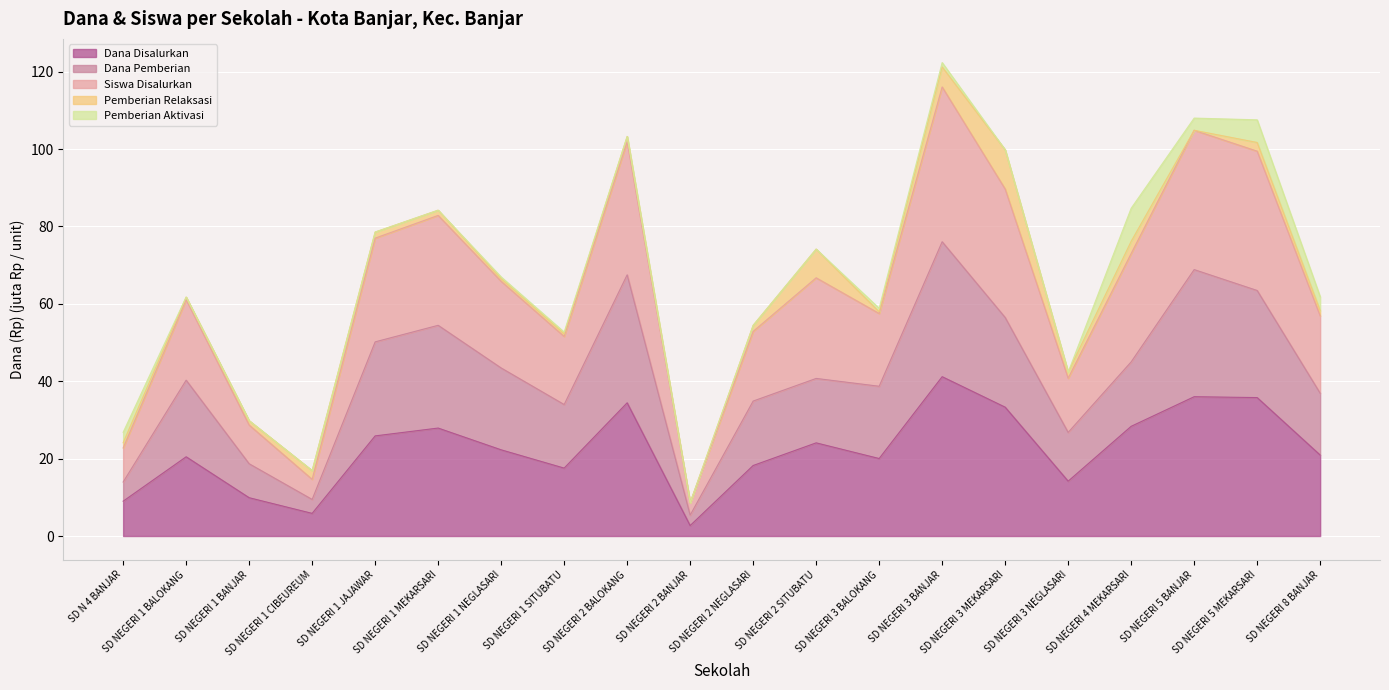

Where is Siswa Disalurkan nearest to the value 65?

SD NEGERI 1 NEGLASARI